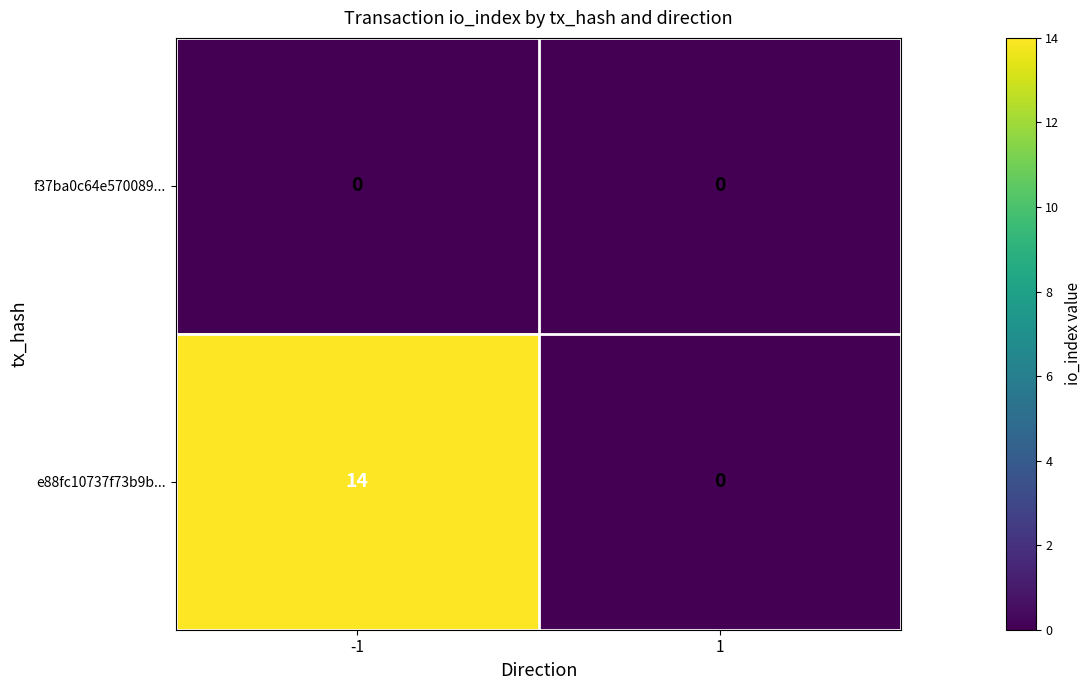

The f37ba0c64e570089... series shows 0 at -1. True or false?

True